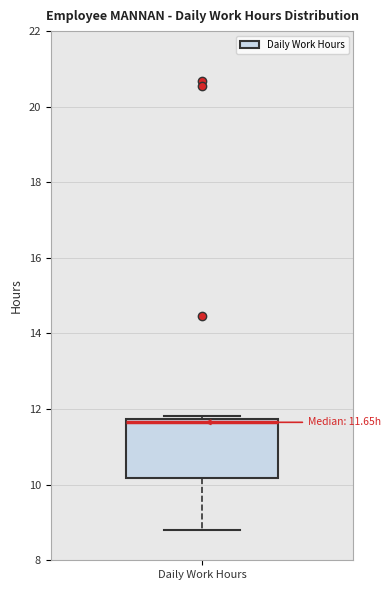

Where does the lower whisker of the box for Daily Work Hours end on the y-axis? The values are not printed on the chart, so give them approximately, as read against the axis.

8.8